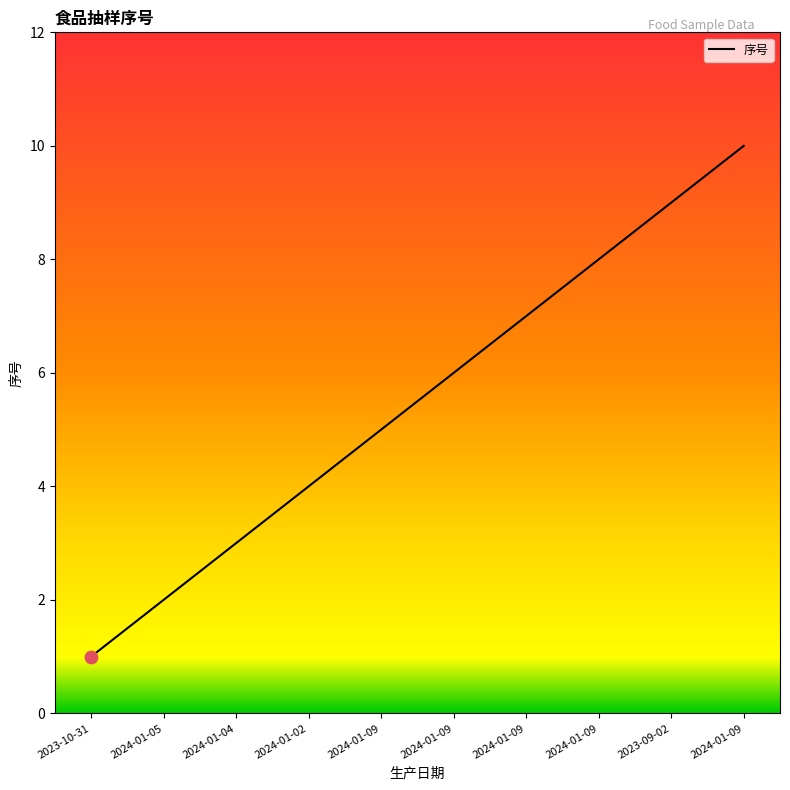

How many lines are shown in the chart?

1